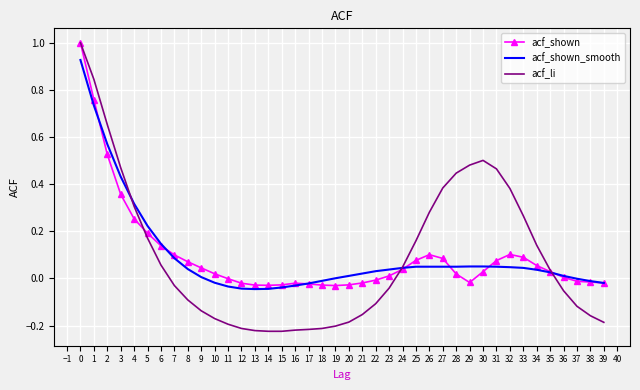

What are all the series names shown in the legend?

acf_shown, acf_shown_smooth, acf_li